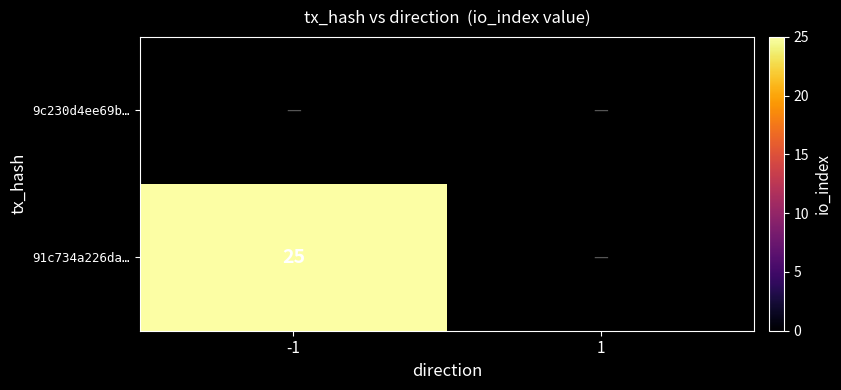

The value of 91c734a226da… at -1 is 38. True or false?

False